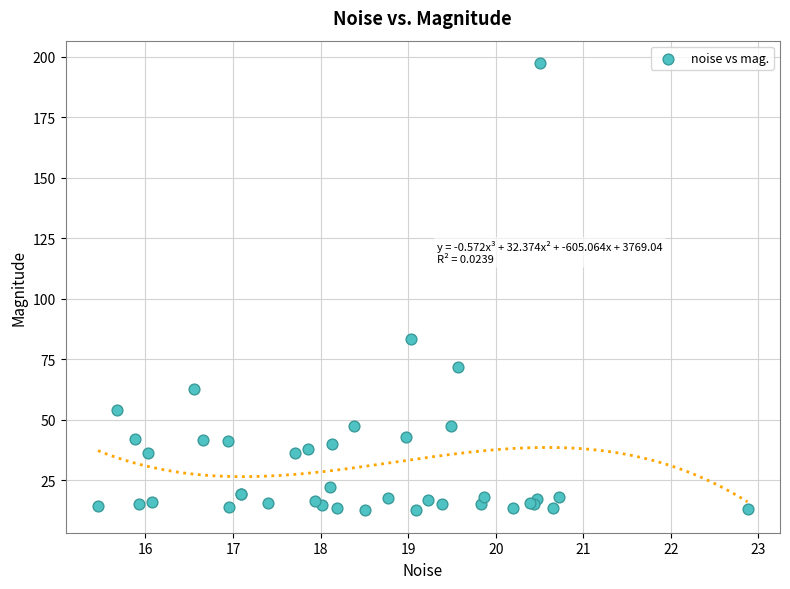

What Y value in the scatter plot is closest to 104?

83.5